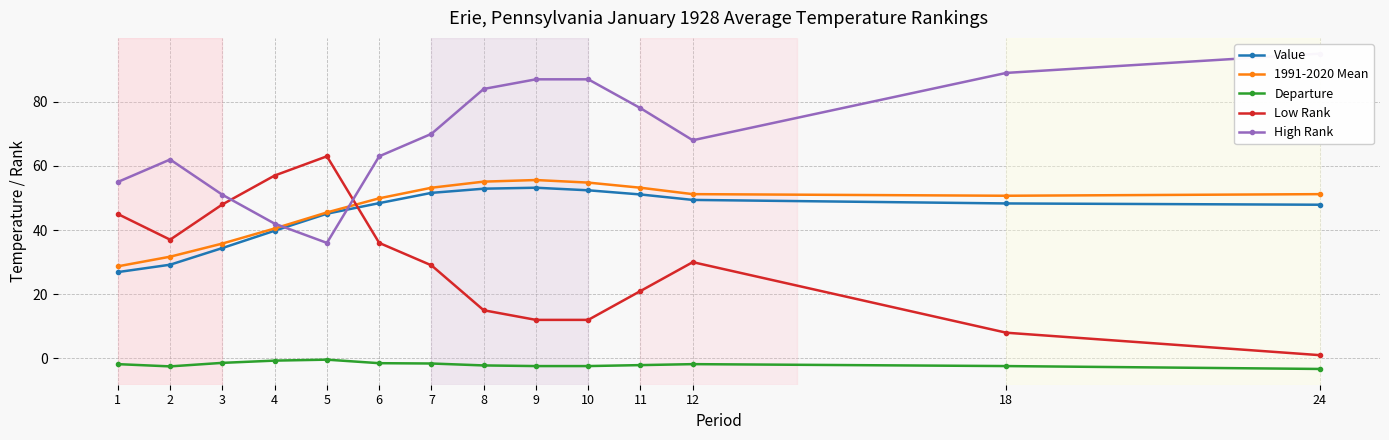

In Low Rank, how many points are lower than both neighbors (excluding endpoints)?

1